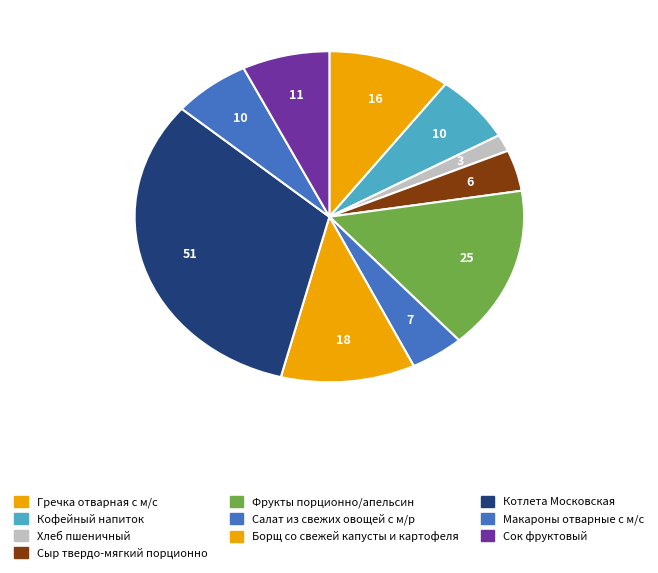

Count the number of slices in the pie.

10